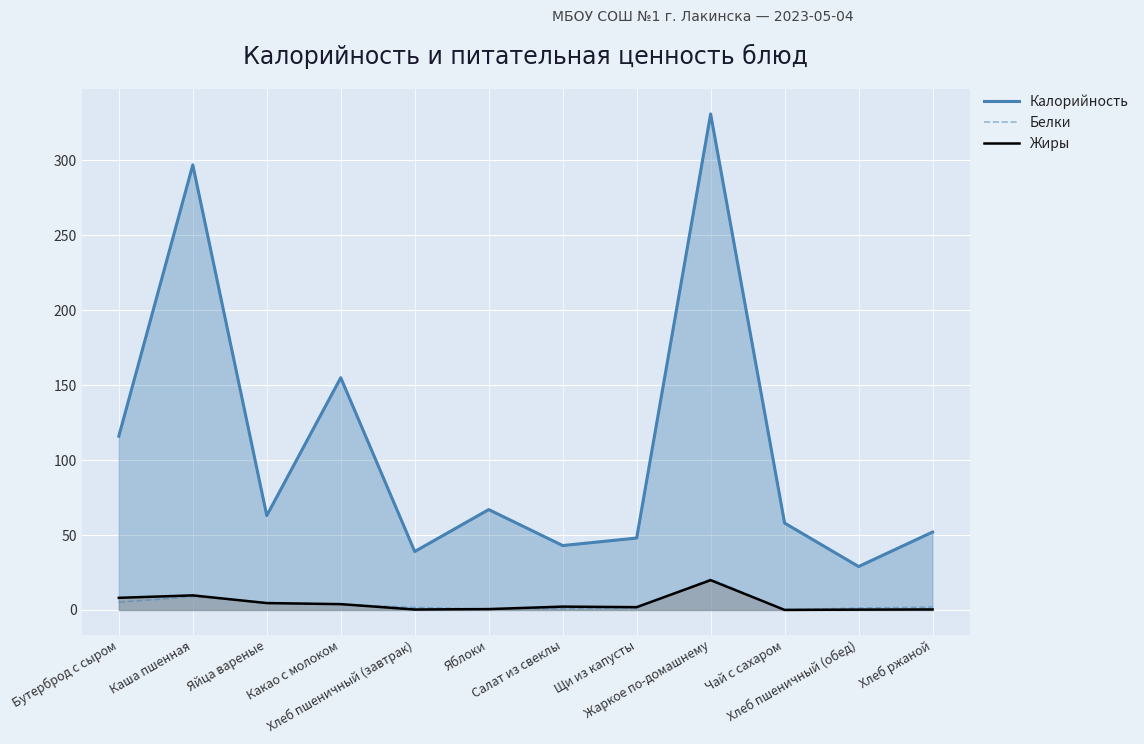

What is the label of the 8th point from the right?

Хлеб пшеничный (завтрак)